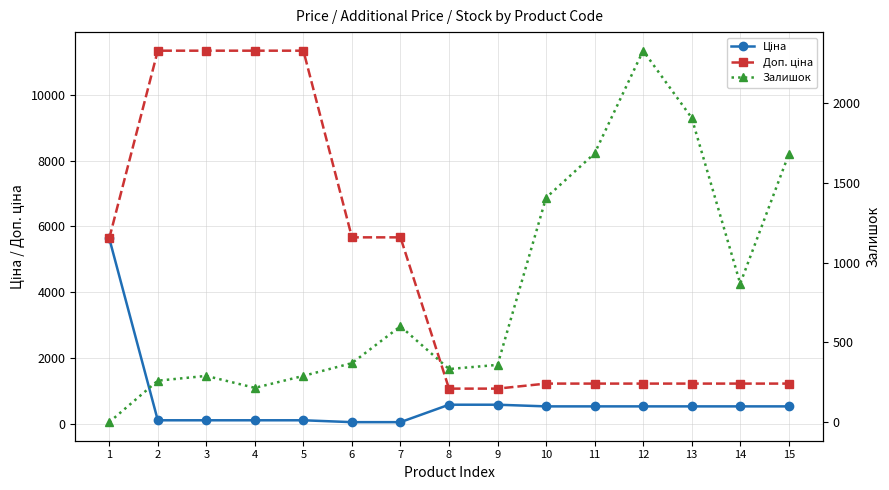

True or false: Ціна and Доп. ціна intersect in this chart.

False